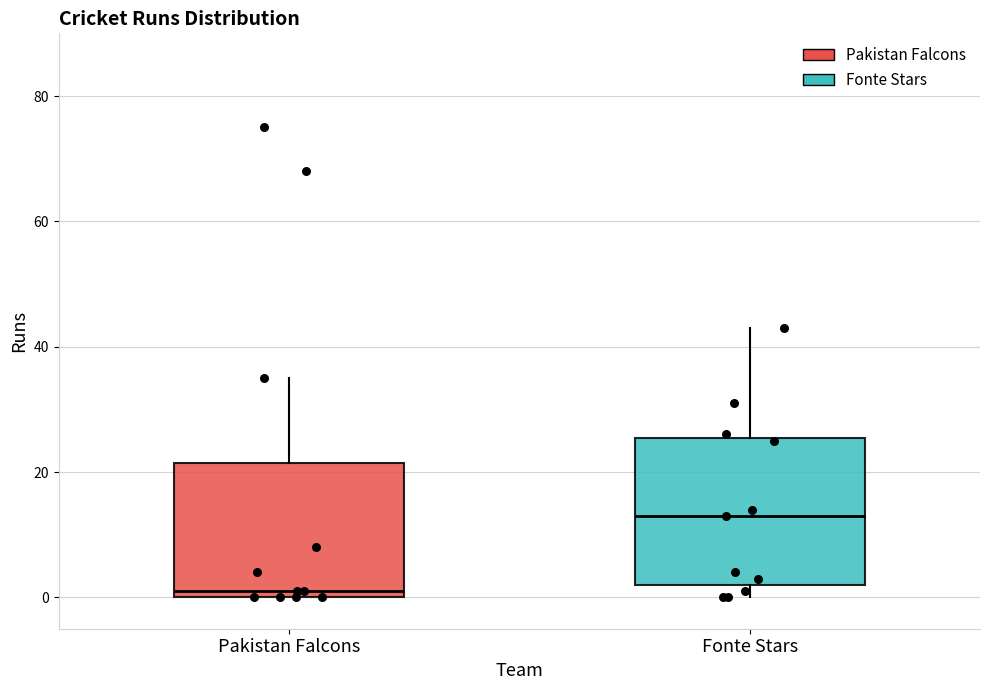

Where is the lower edge of the box for Fonte Stars on the y-axis? The values are not printed on the chart, so give them approximately, as read against the axis.

2